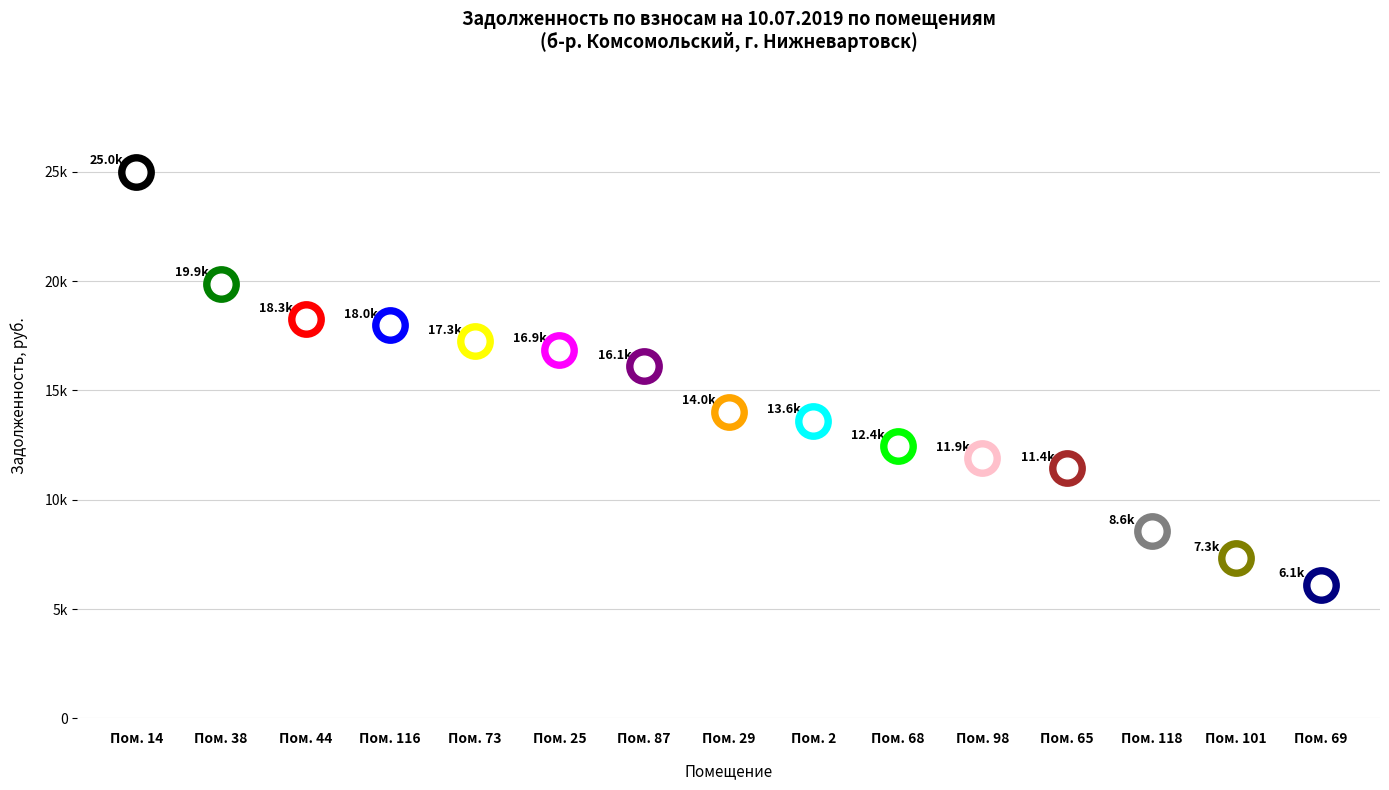

Which has a higher value, 73 or 101?

73